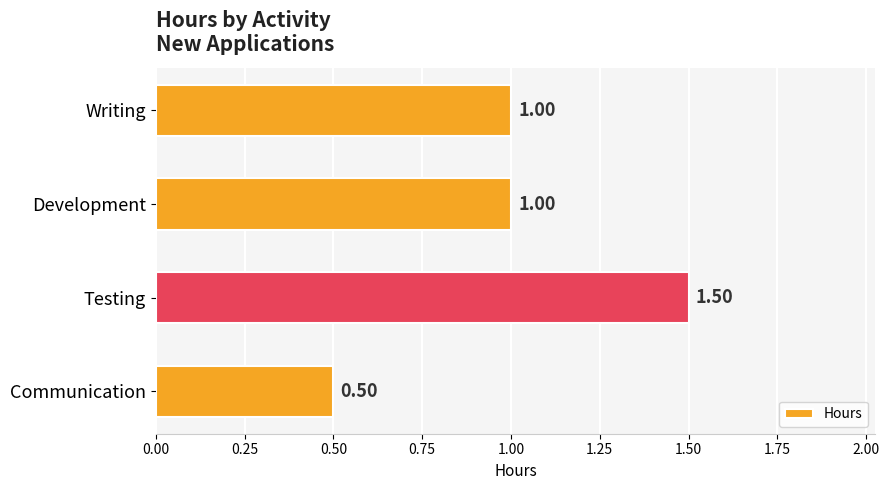

What is the sum of the values at Development and Writing?

2.0